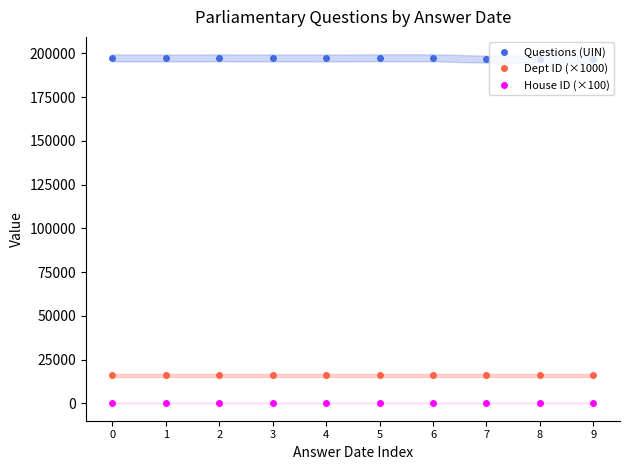

The value of Questions (UIN) at 1 is 197316. True or false?

True